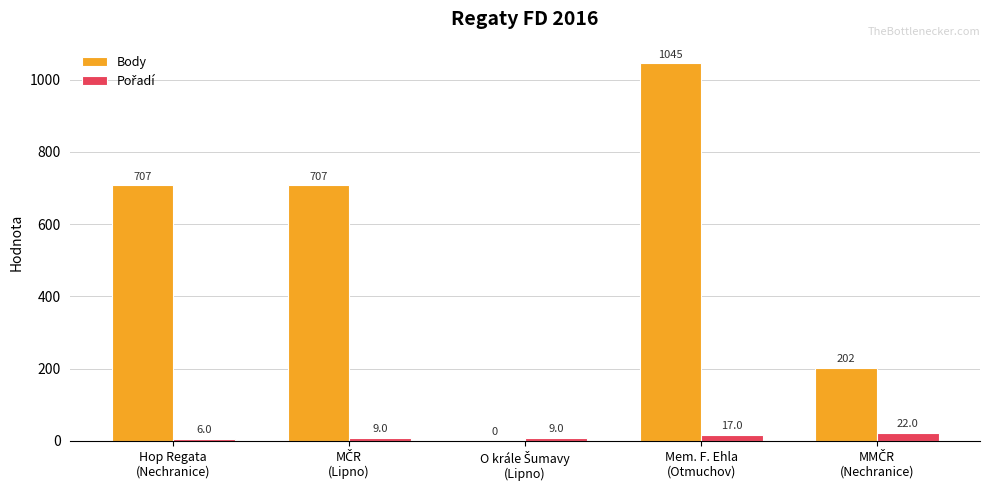

What is the maximum value shown in the chart?

1045